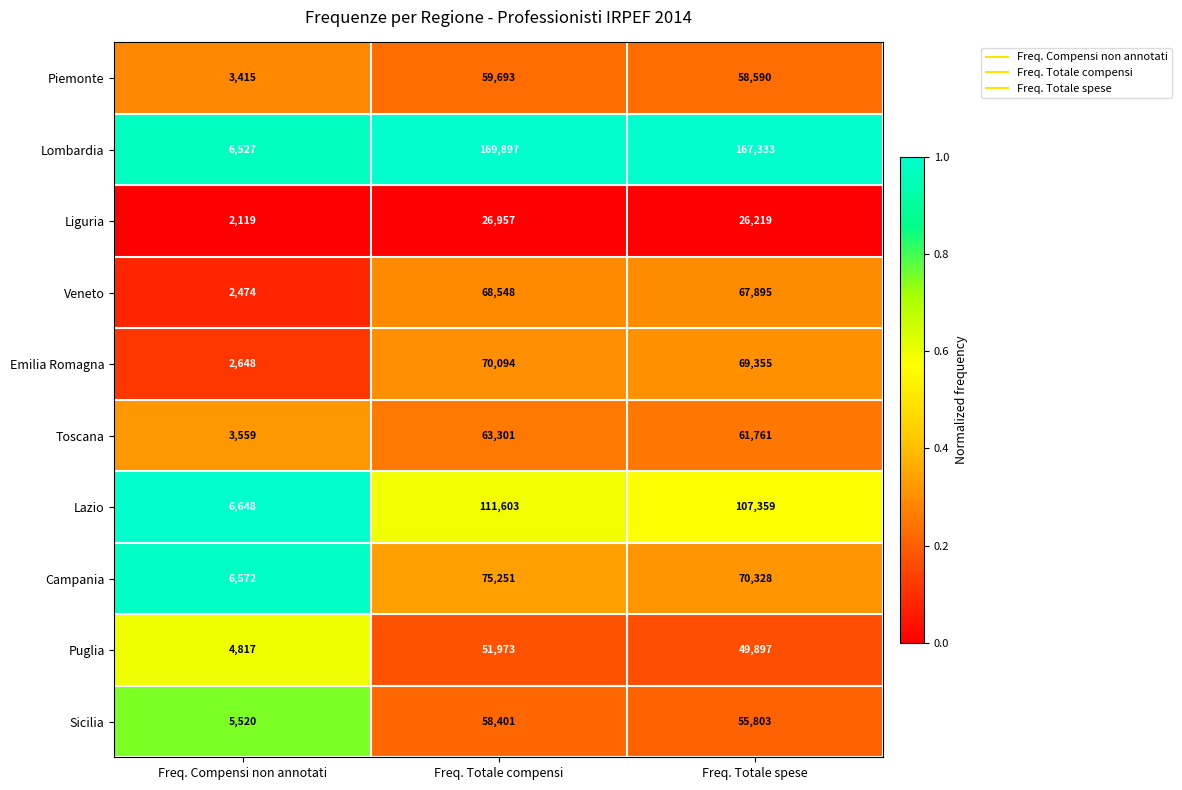

What is the maximum value shown in the chart?

169897